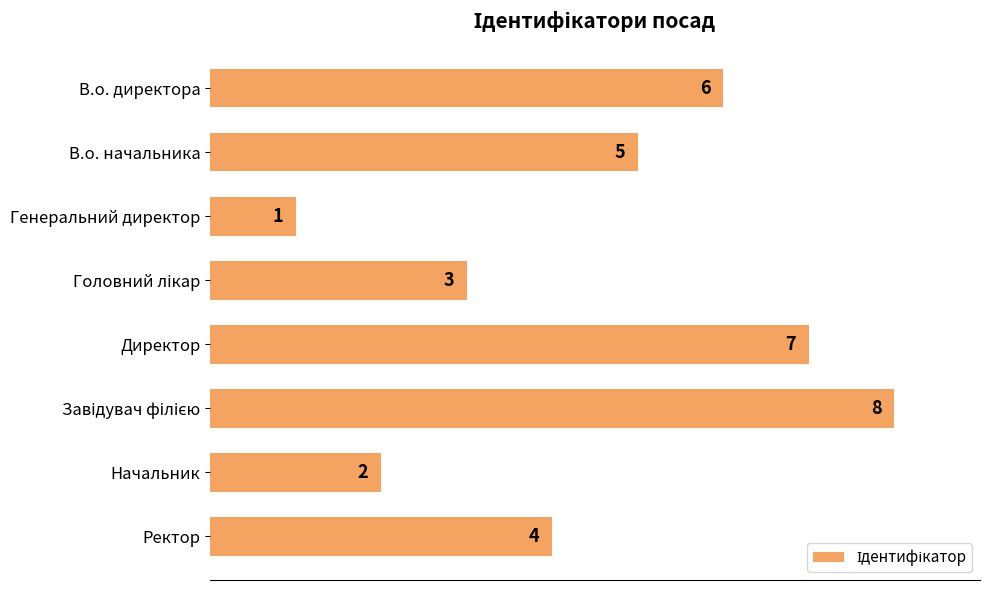

At which category does the chart reach its minimum across all series?

Генеральний директор